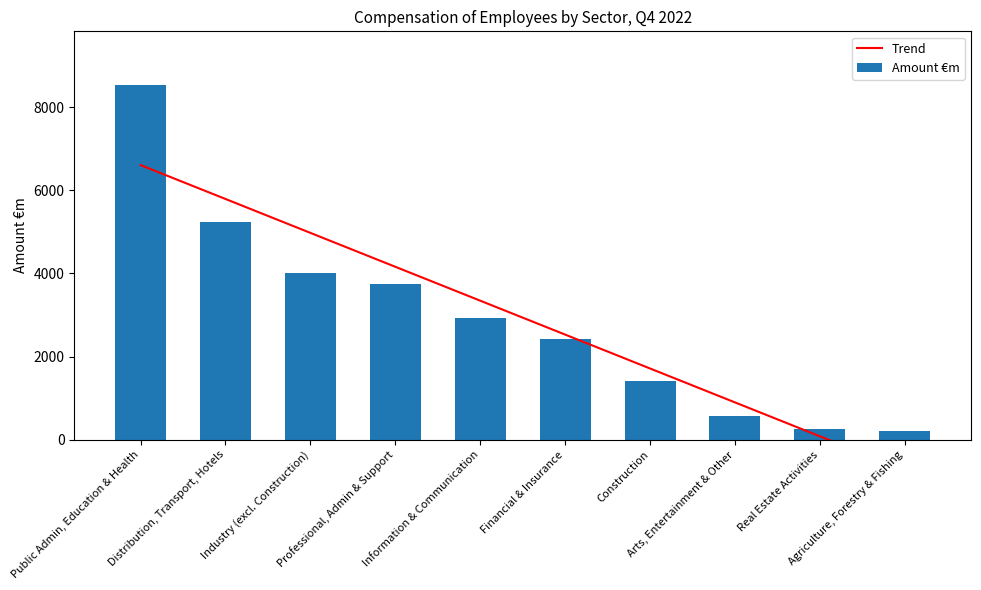

True or false: Amount €m has a value of 5424.2 at Industry (excl. Construction).

False